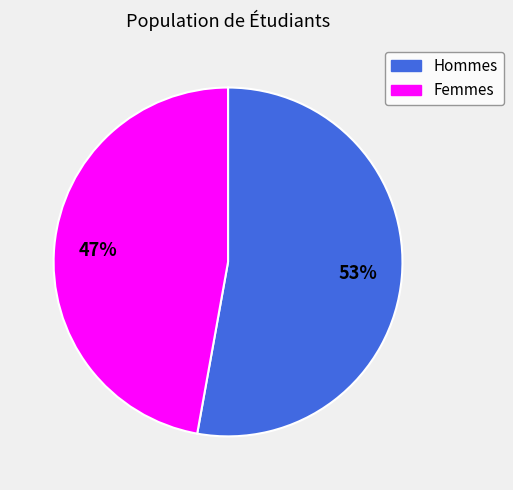

To the nearest percent, what is the average slice percentage?

50%